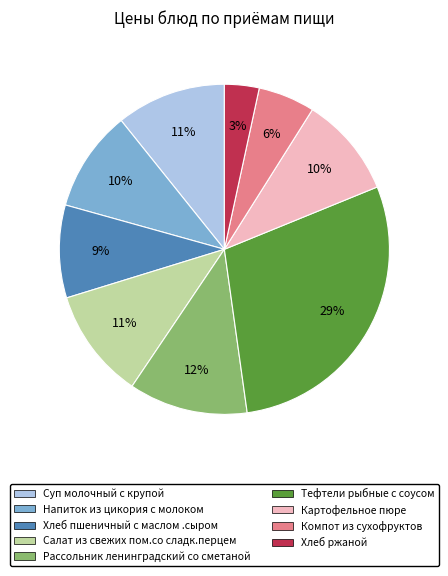

Which slice is the largest?

Тефтели рыбные с соусом